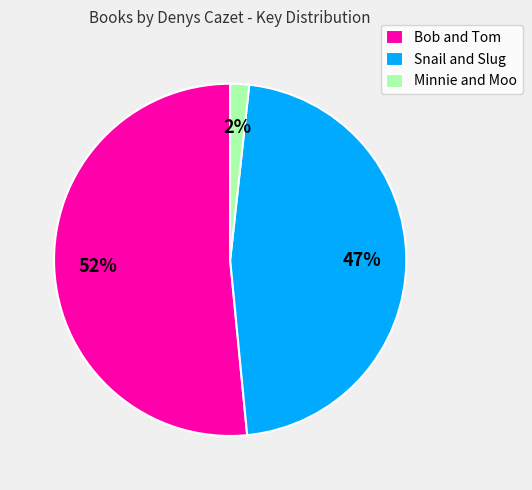

To the nearest percent, what percentage of the pie is Snail and Slug?

47%